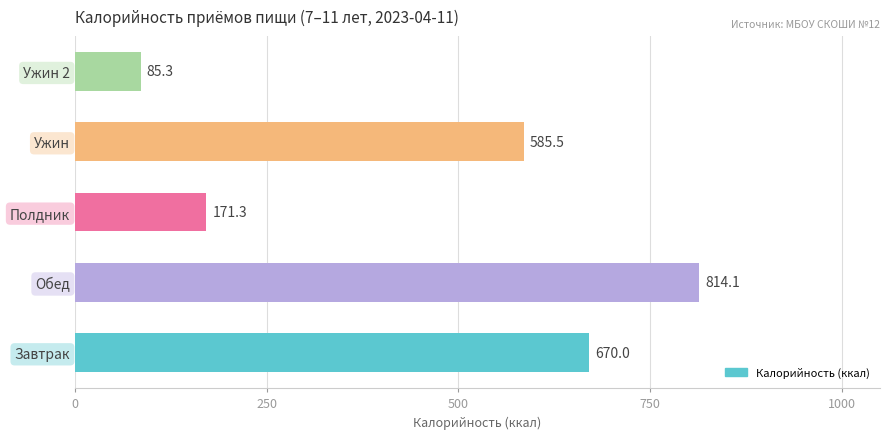

Which has a higher value, Завтрак or Полдник?

Завтрак